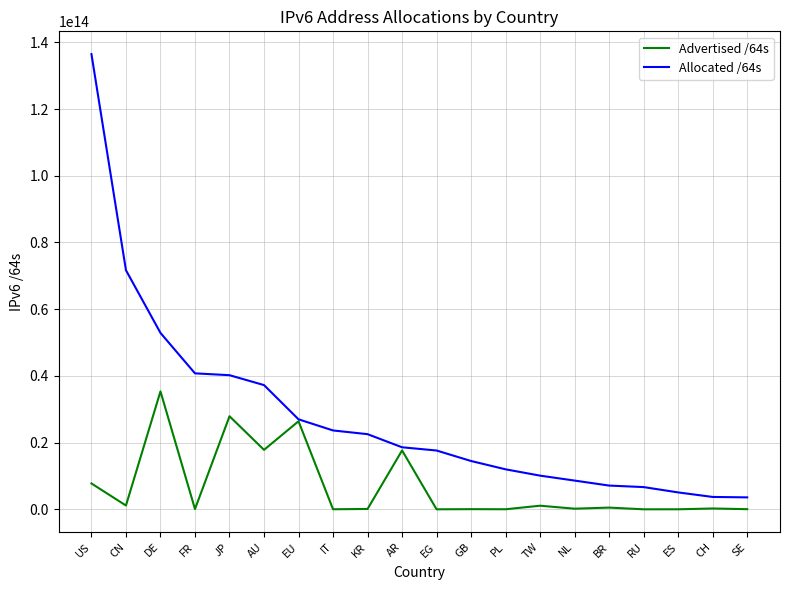

Count the number of data series in this chart.

2